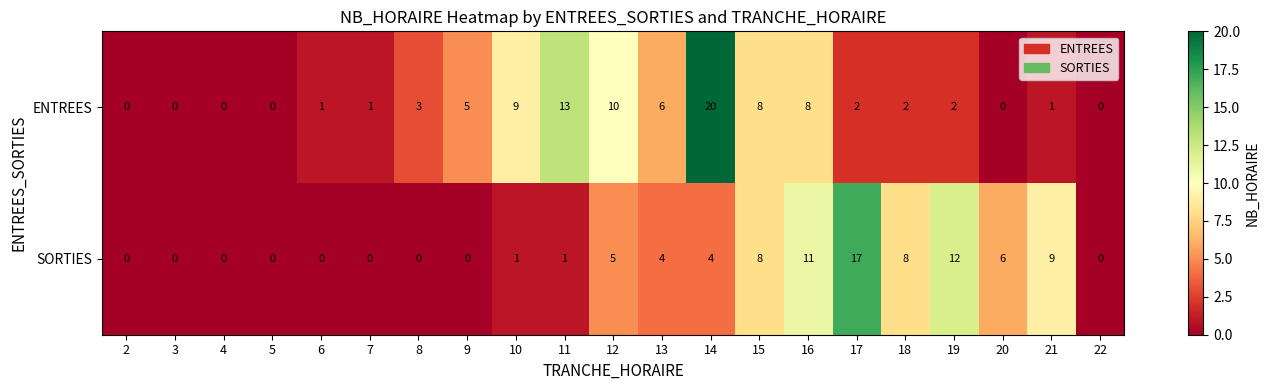

Which series has the widest spread of values?

ENTREES